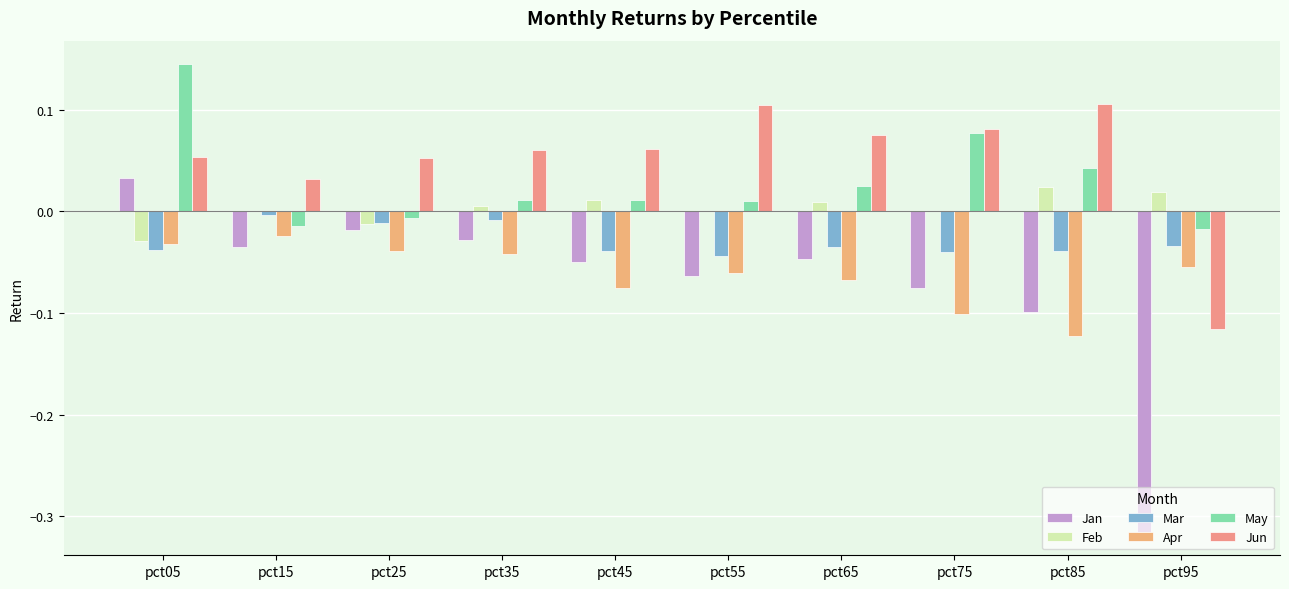

What is the difference between the maximum and minimum values in the Jan series?

0.3